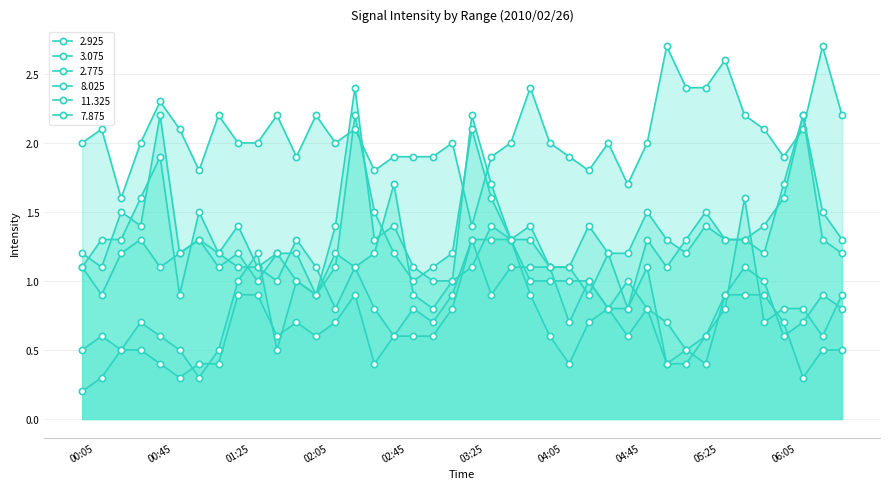

Is it true that 8.025 equals 0.2 at 00:25?

False